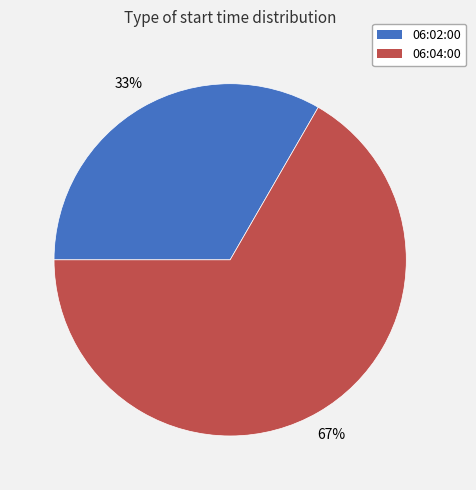

Which category has the biggest portion of the pie?

06:04:00